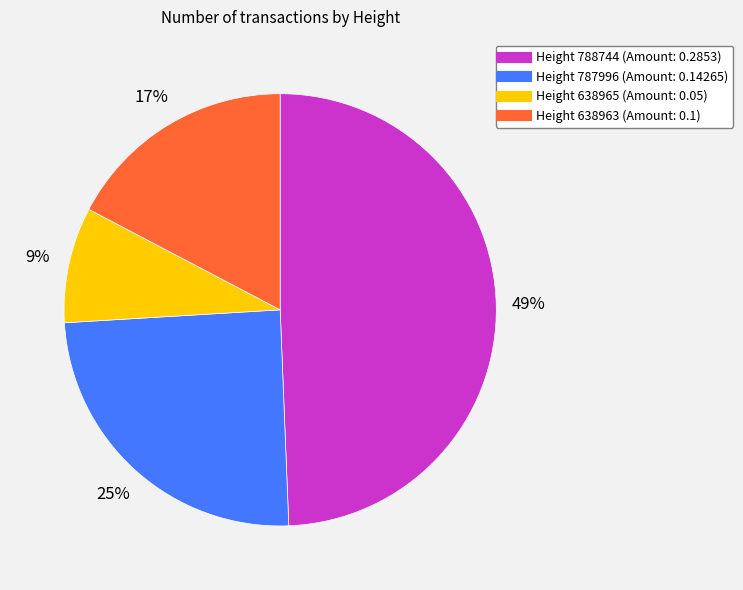

Is there a majority slice in this chart?

No